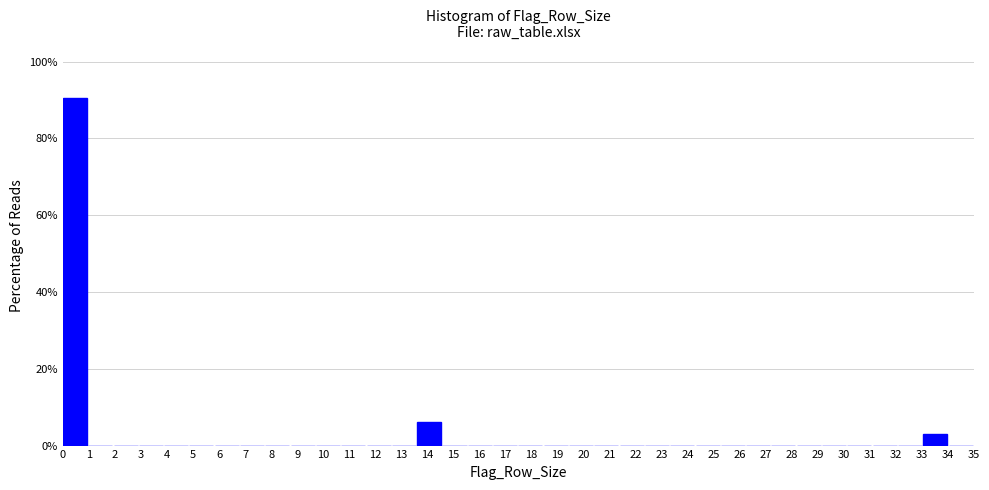

What is the height of the bar covering 0.0 to 1.0 on the x-axis? Neither the bar edges nor the heights are printed on the chart, so give them approximately, as read against the axes.

90